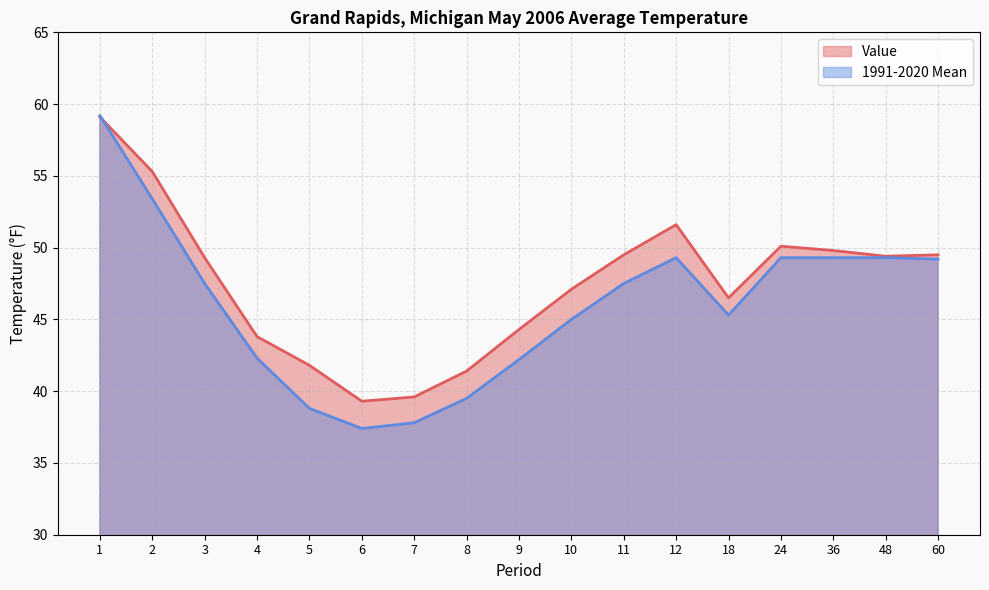

Is it true that 1991-2020 Mean equals 23.9 at 11?

False